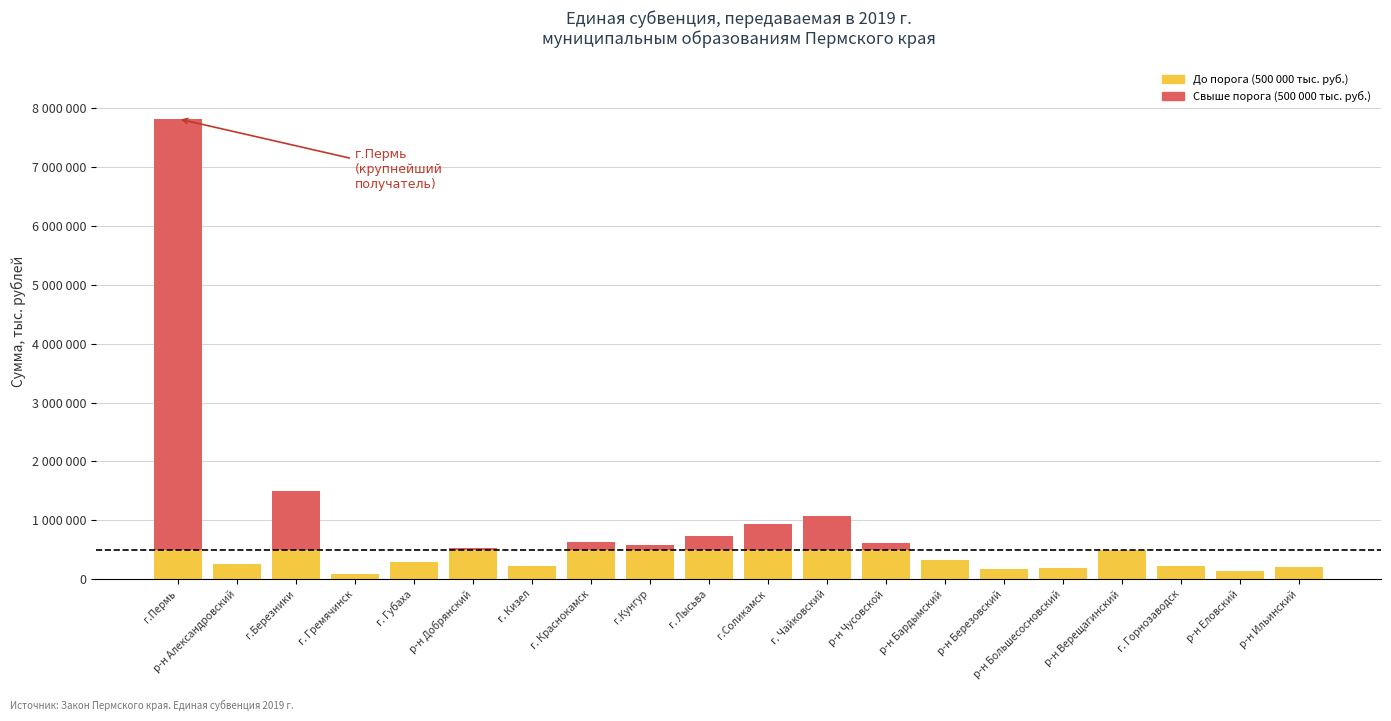

What is the label of the 5th bar from the right?

р-н Большесосновский